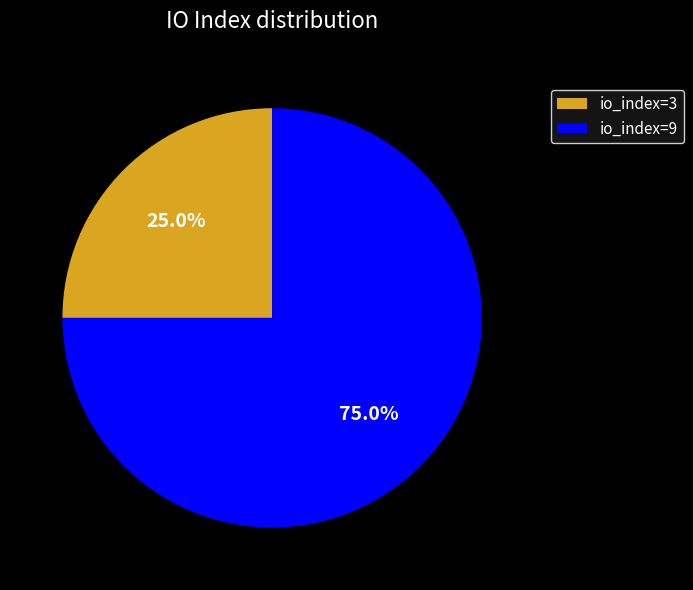

How many segments does this pie chart have?

2